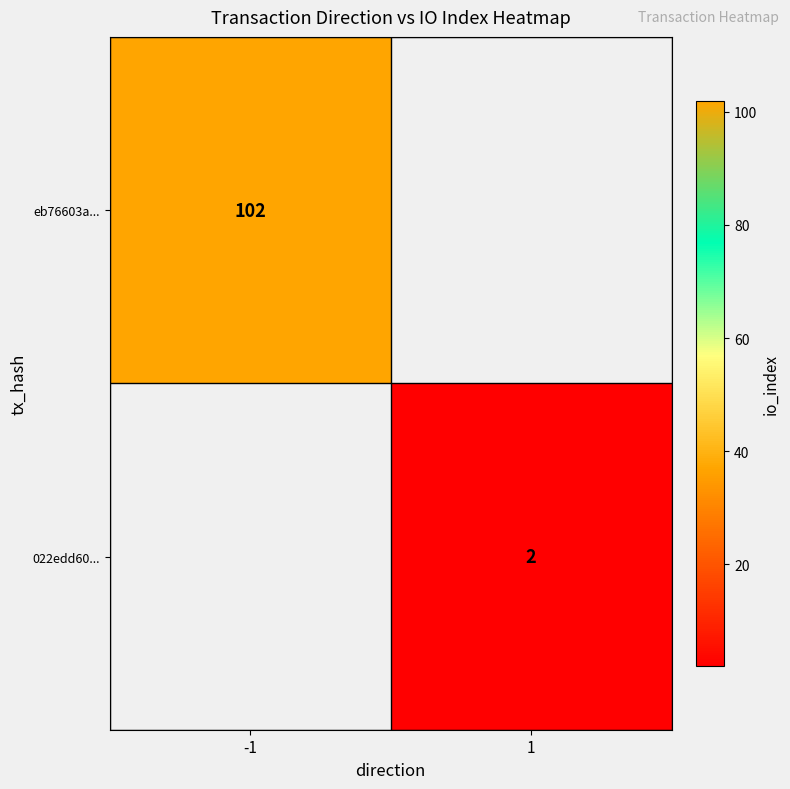

At which category does the chart reach its minimum across all series?

1